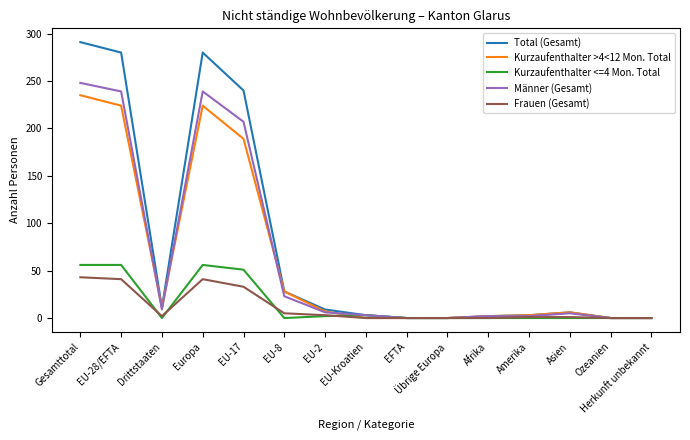

At which category is the sum across all series the highest?

Gesamttotal